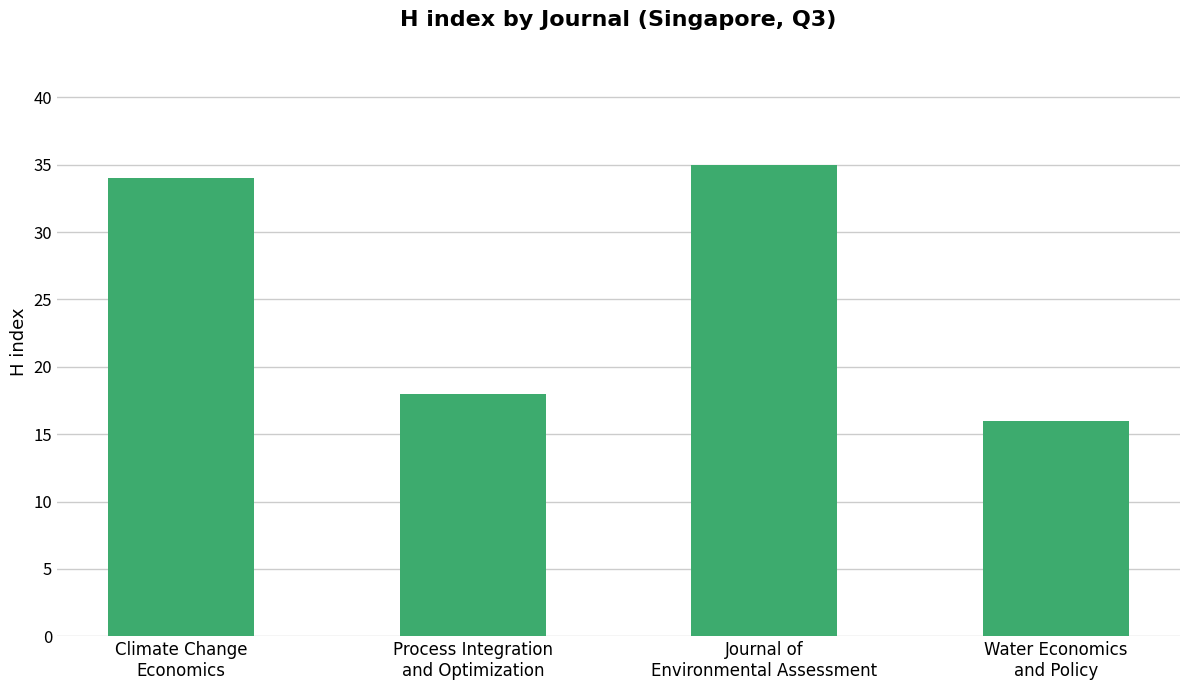

What is the label of the 2nd bar from the left?

Process Integration
and Optimization